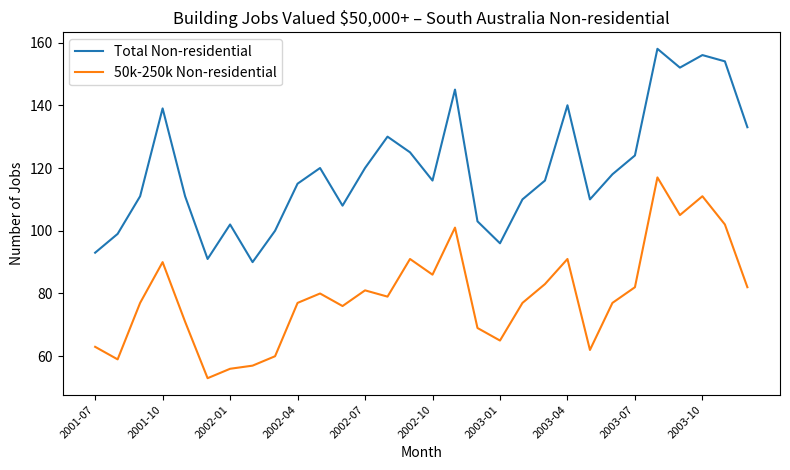

Does the chart have visible grid lines?

No